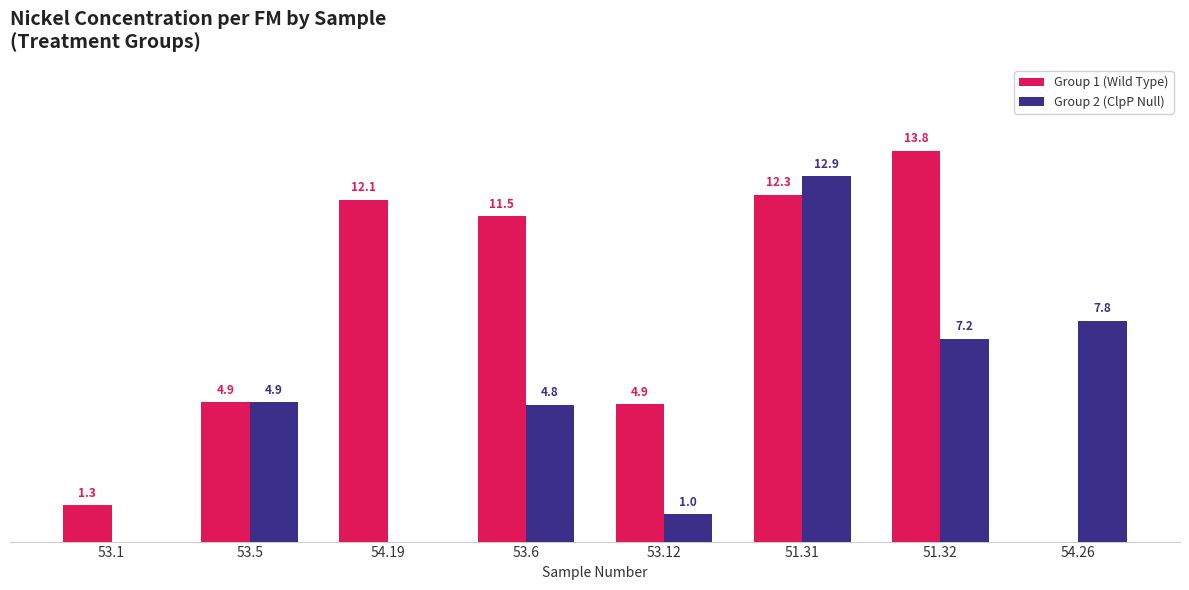

Is the value of Group 2 (ClpP Null) at 54.26 greater than the value of Group 1 (Wild Type) at 53.12?

Yes